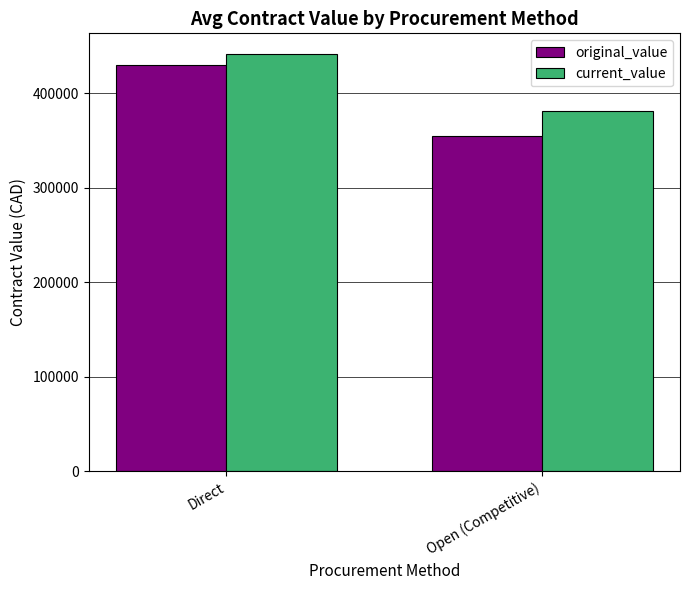

Does the chart contain stacked bars?

No